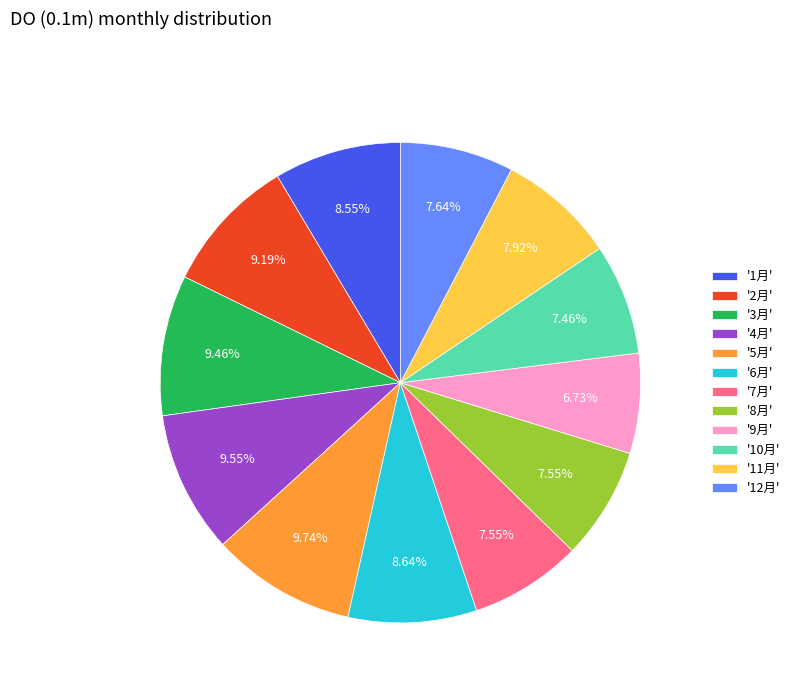

To the nearest percent, what is the difference between the largest and smallest slice percentages?

3%